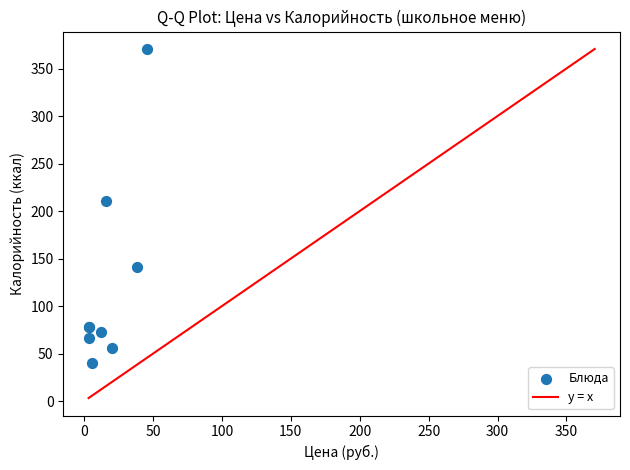

What Y value in the scatter plot is closest to 205?

210.5